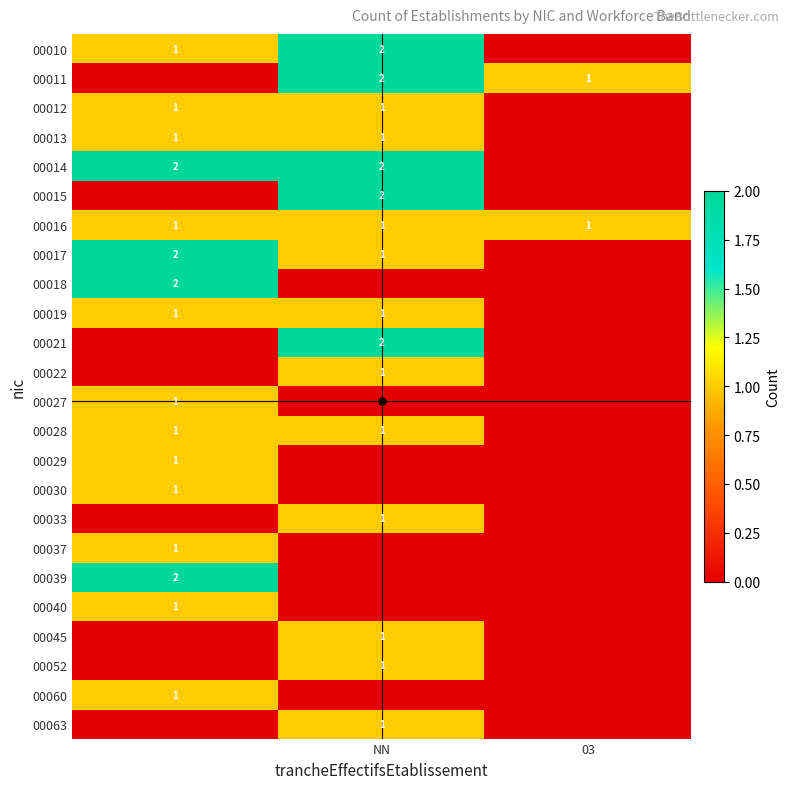

What is the greatest value displayed?

2